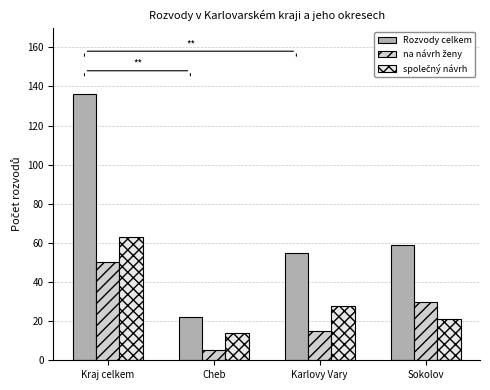

What is the difference between the maximum and minimum values in the Rozvody celkem series?

114